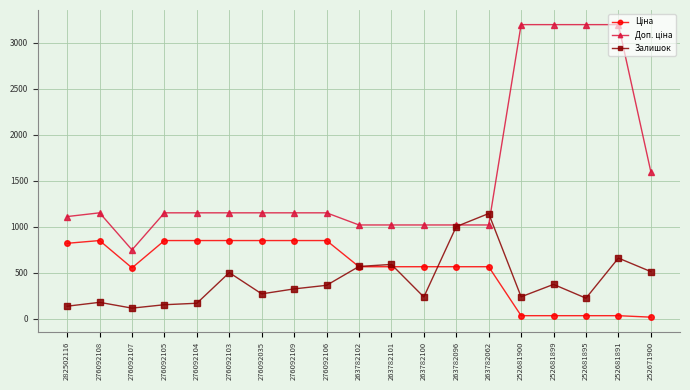

True or false: Залишок has a value of 362.0 at 276092106.

True